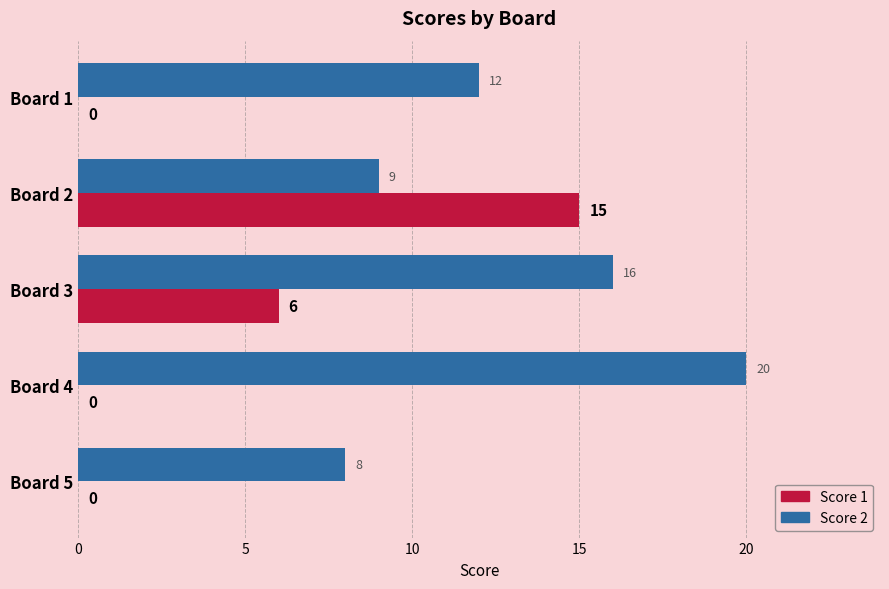

What is the approximate value of Score 2 at Board 2, to the nearest 5?

10